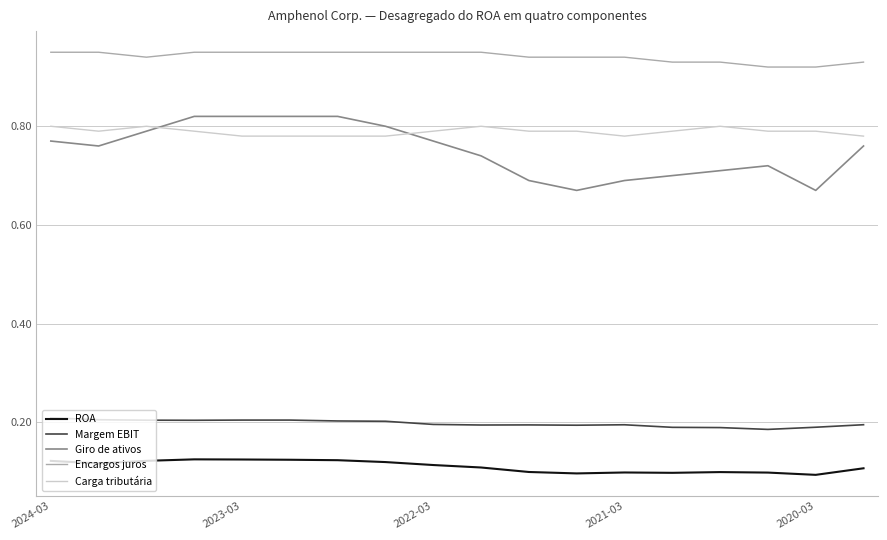

True or false: Encargos juros and ROA cross at least once.

False